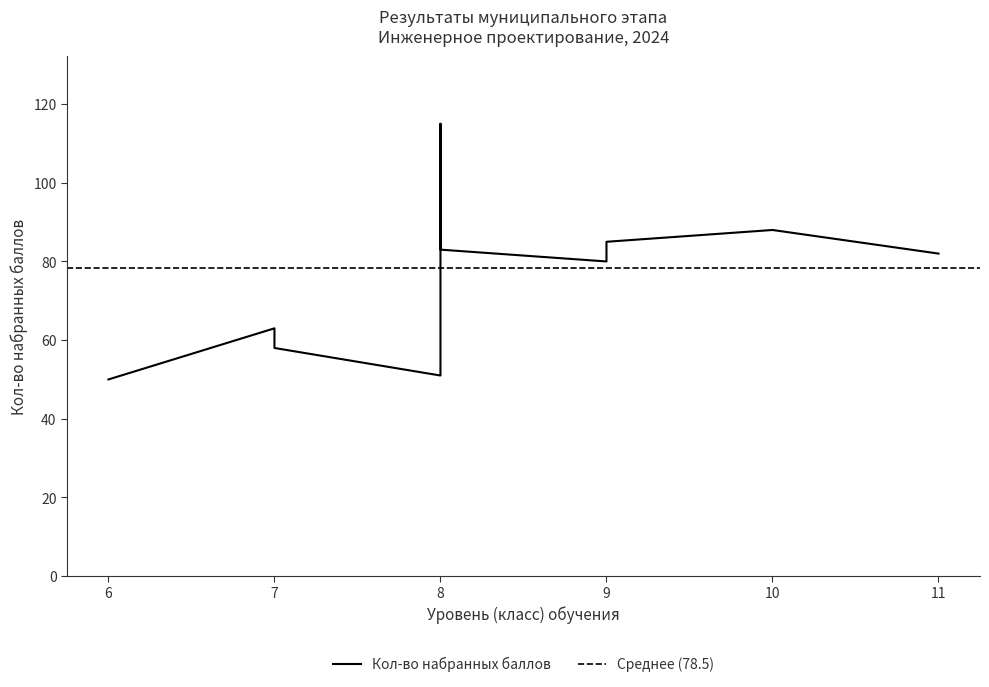

What is the difference between the values at 8 and 9?

28